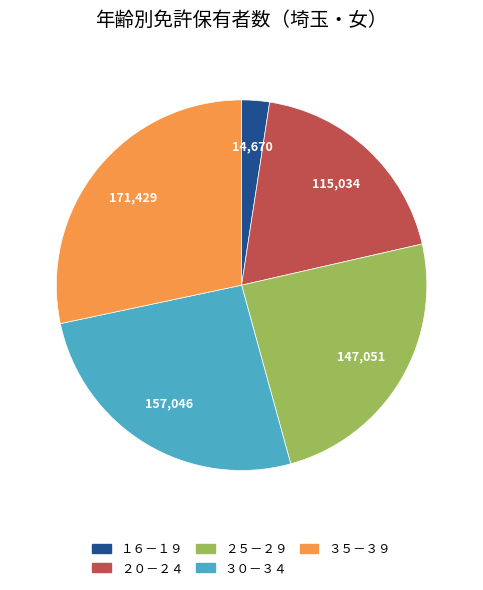

Approximately how many times larger is the value at ２５－２９ compared to １６－１９?

10.0